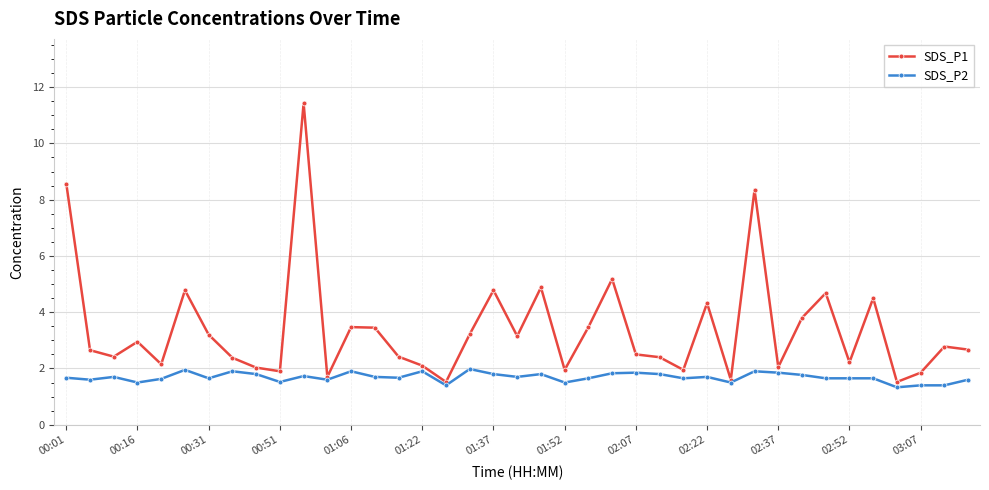

How many series are shown in this chart?

2